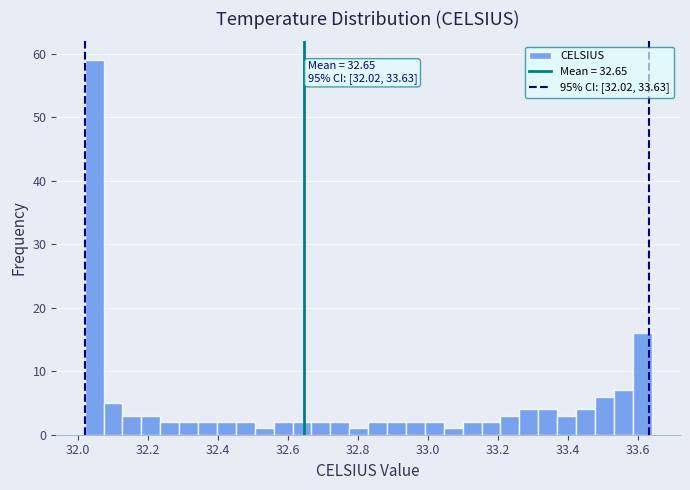

Around what value on the x-axis is the tallest bar? Give the approximate position of its centre, as read against the axis.

32.04